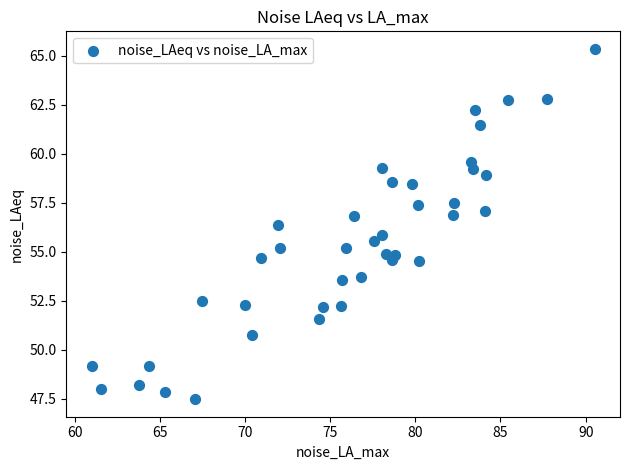

What is the range of X values (max minus min)?

29.6